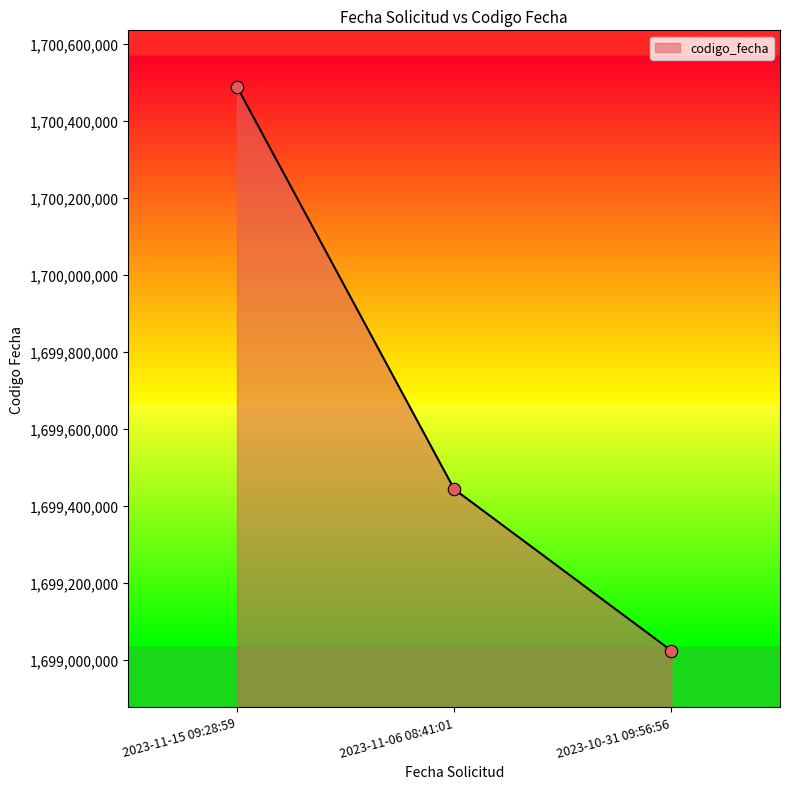

What is the ratio of the value at 2023-11-06 08:41:01 to the value at 2023-11-15 09:28:59?

1.0